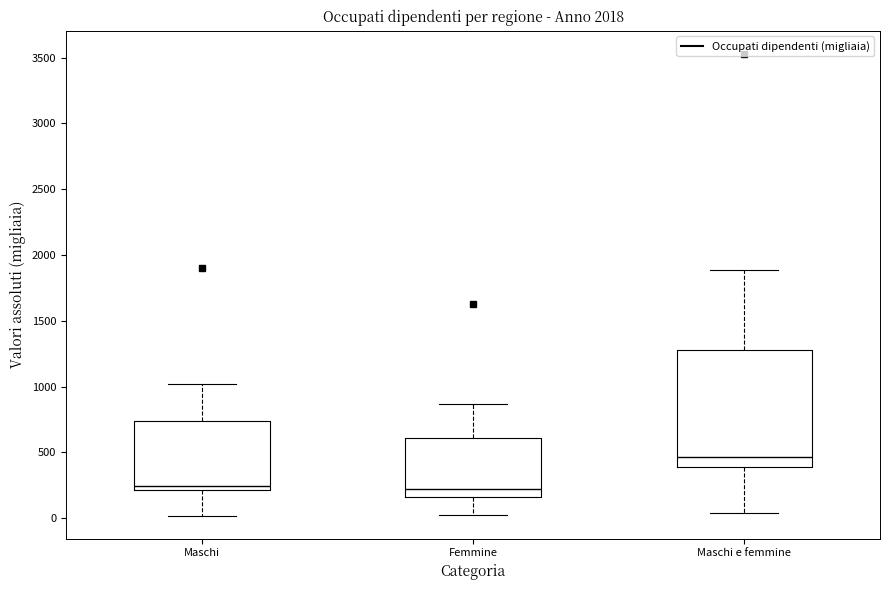

Where does the lower whisker of the box for Maschi end on the y-axis? The values are not printed on the chart, so give them approximately, as read against the axis.

0